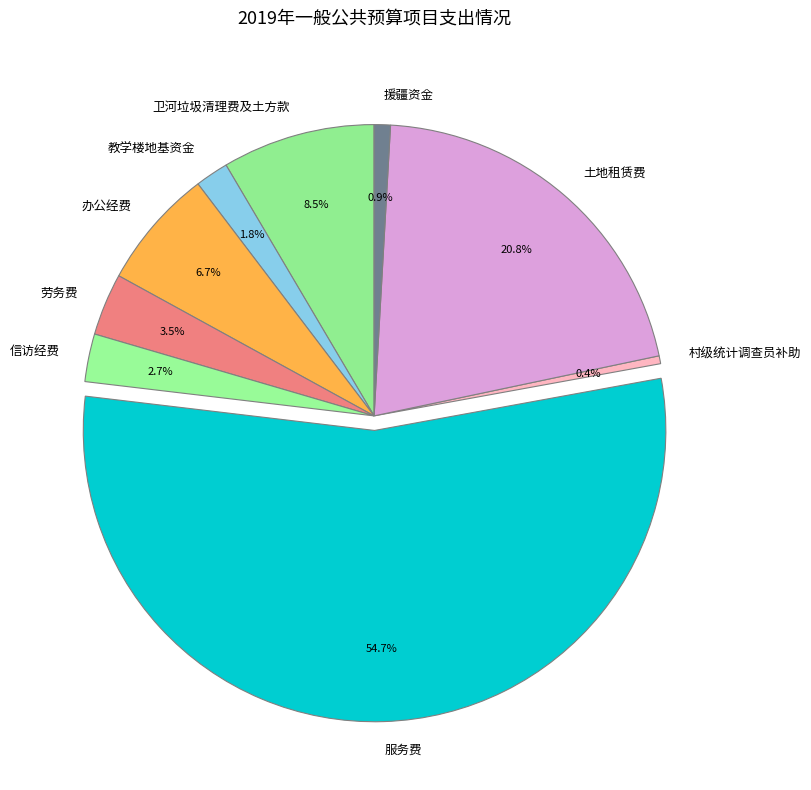

What percentage do 办公经费 and 卫河垃圾清理费及土方款 together represent?

15.2%